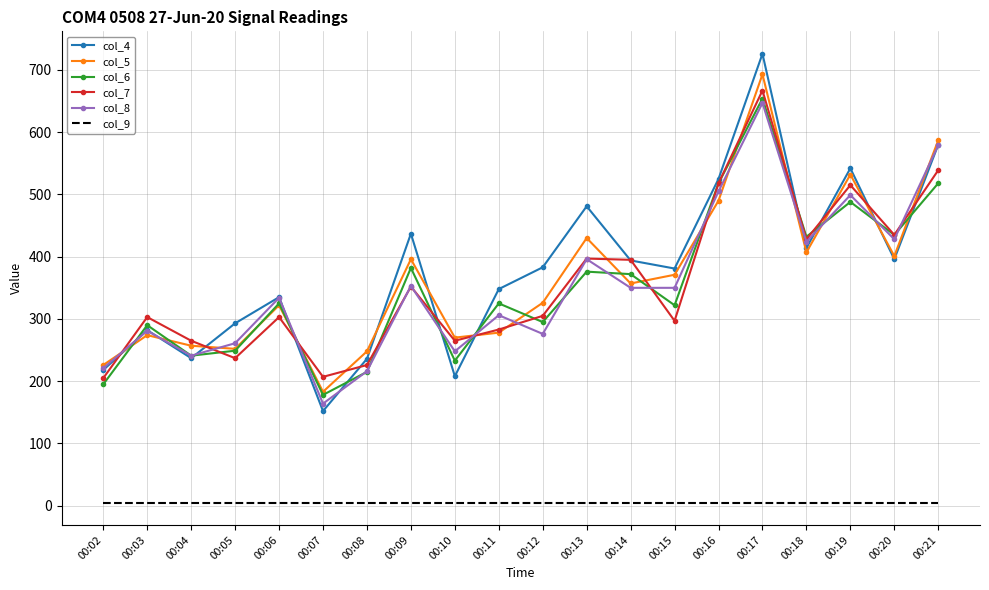

True or false: col_7 and col_9 intersect in this chart.

False